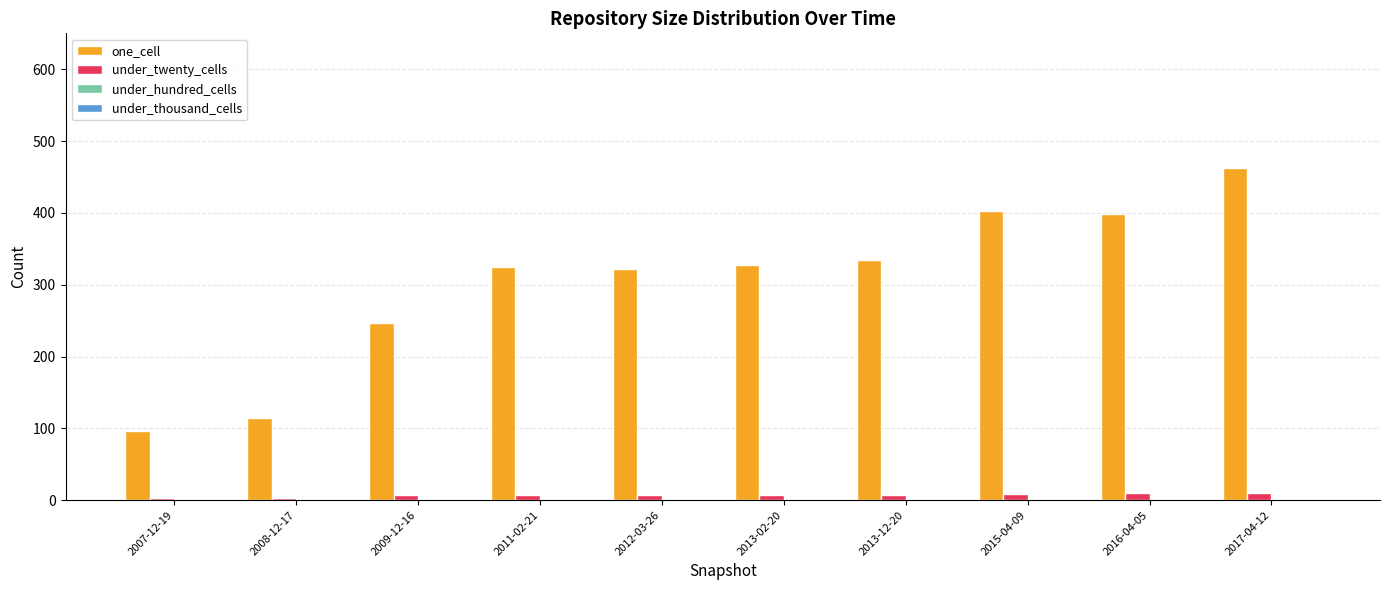

Rank the series by their average value, from highest to lowest.

one_cell, under_twenty_cells